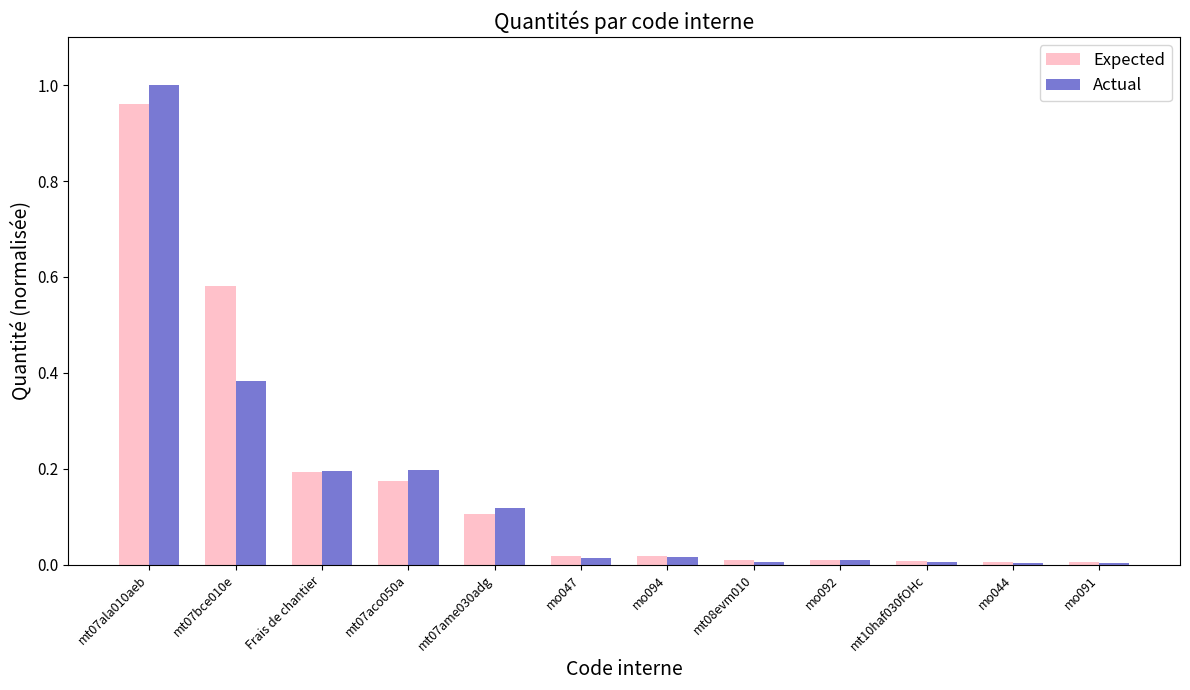

Between mt07aco050a and mo047, which series saw the biggest shift?

Actual